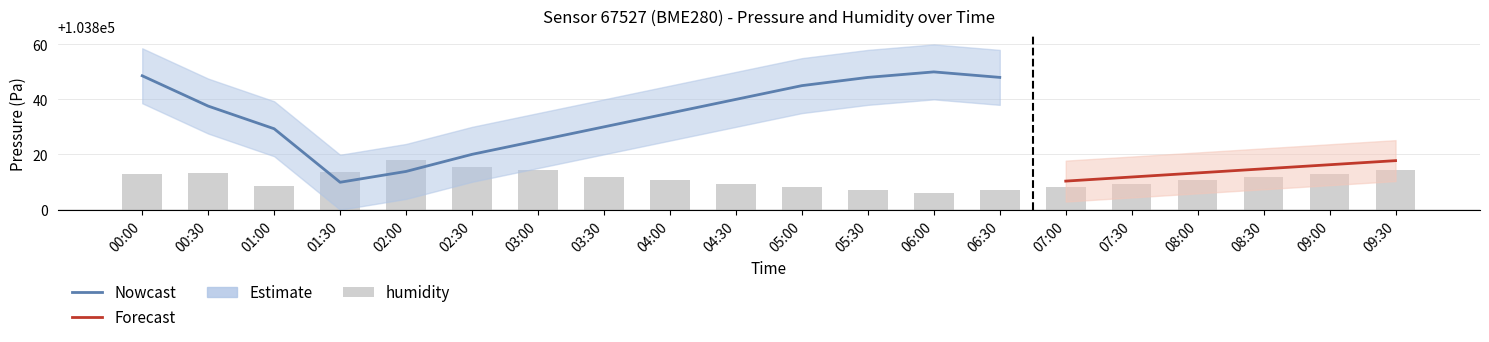

Are the bars horizontal?

No